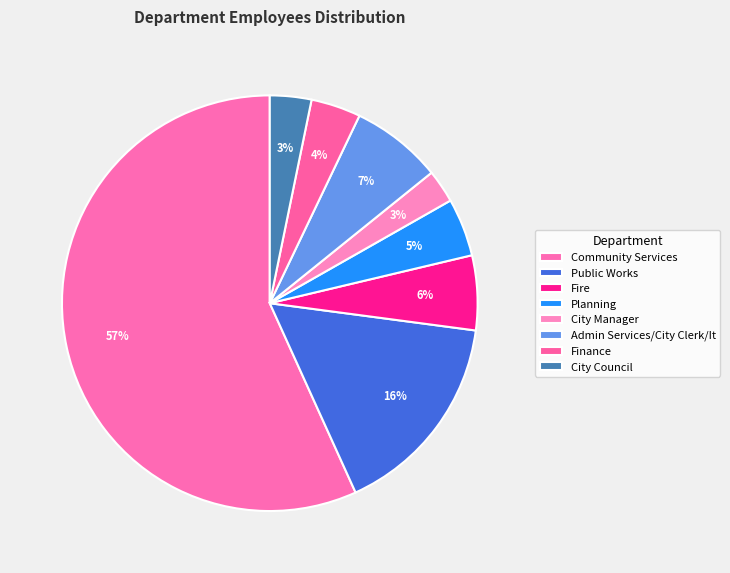

How much of the chart is everything except Community Services?

43.2%